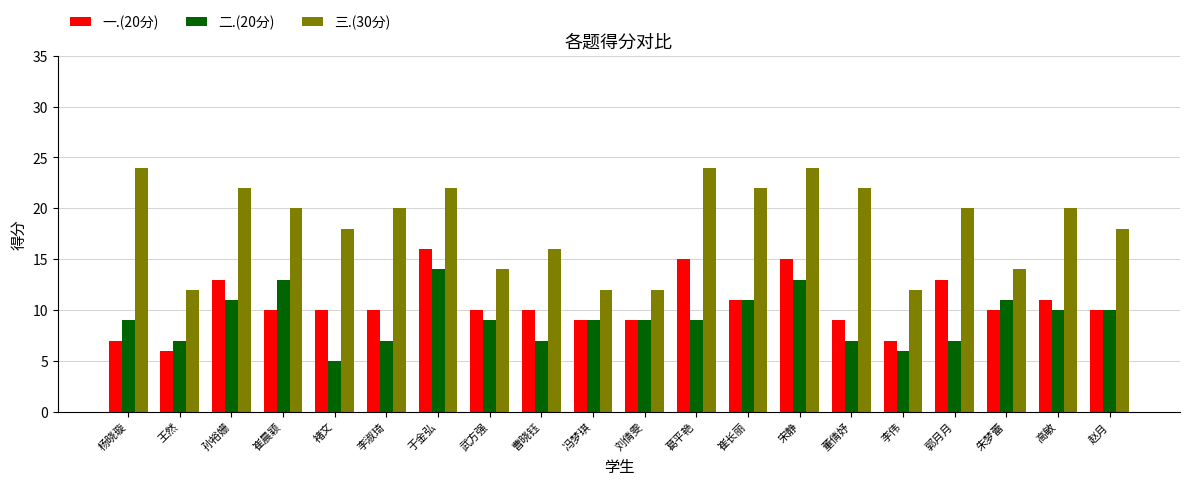

Is the value of 三.(30分) at 曹晓钰 greater than the value of 二.(20分) at 高敏?

Yes